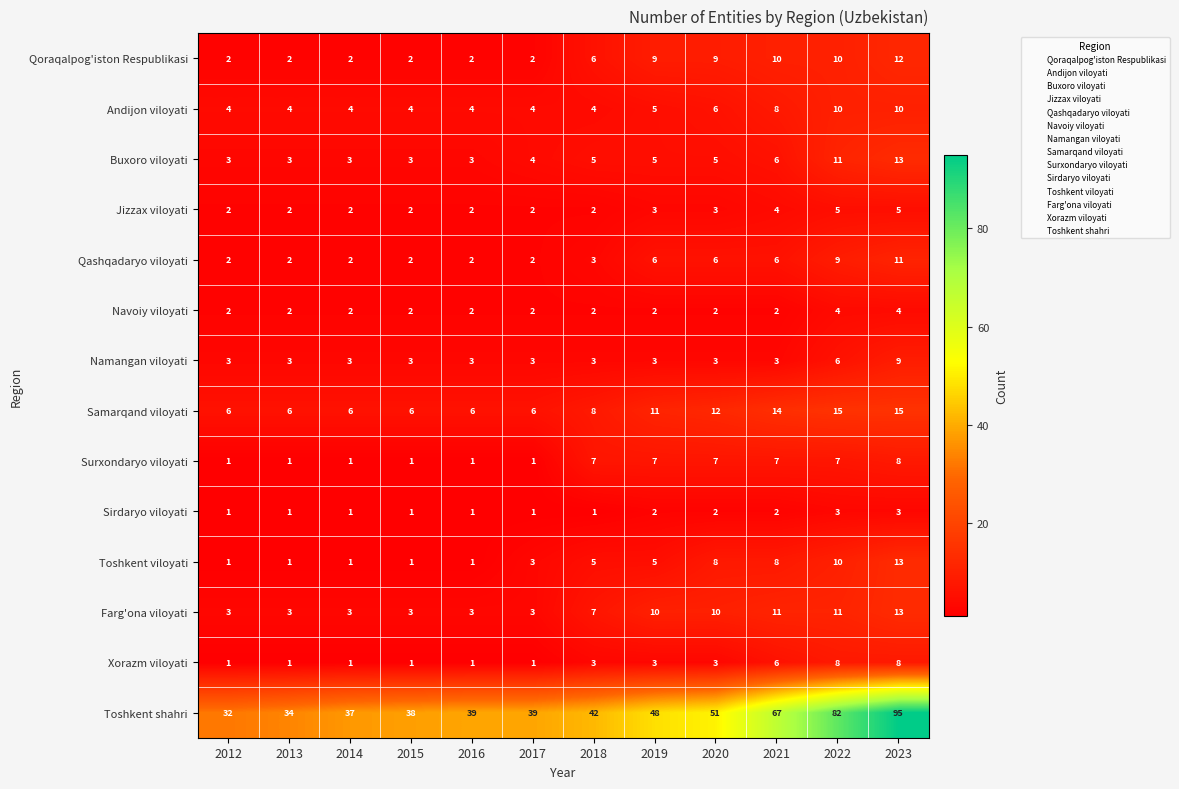

What is the difference between the maximum and minimum values in the Andijon viloyati series?

6